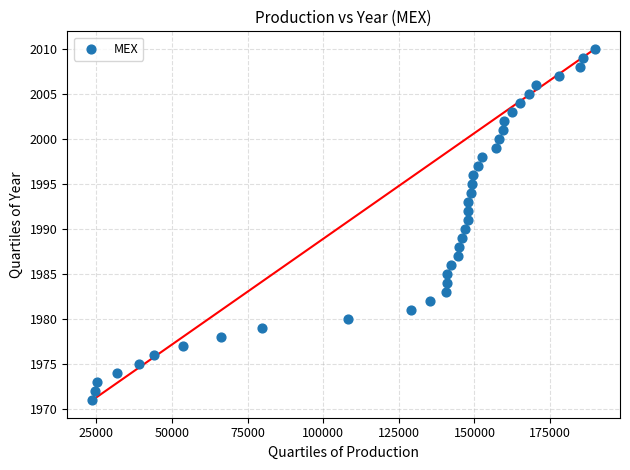

What is the range of Y values (max minus min)?

39